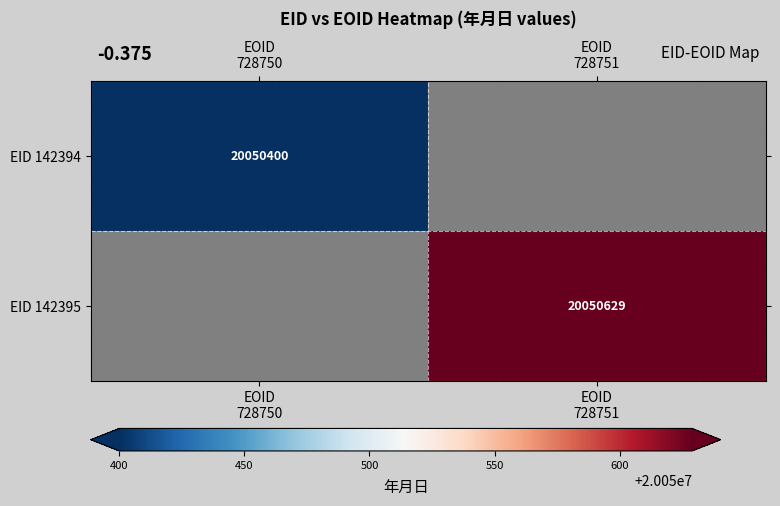

True or false: EID 142395 has a value of 20050629.0 at EOID 728751.

True